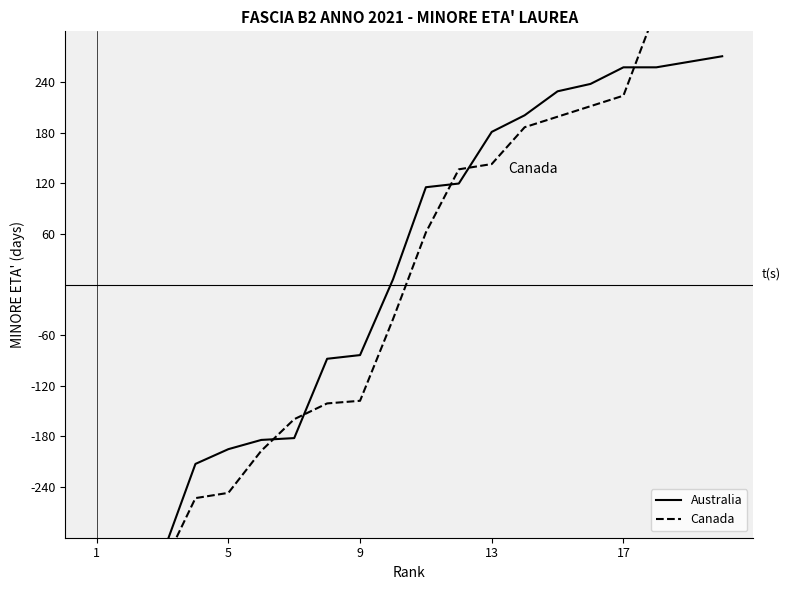

The value of Canada at 9 is -137.8. True or false?

True